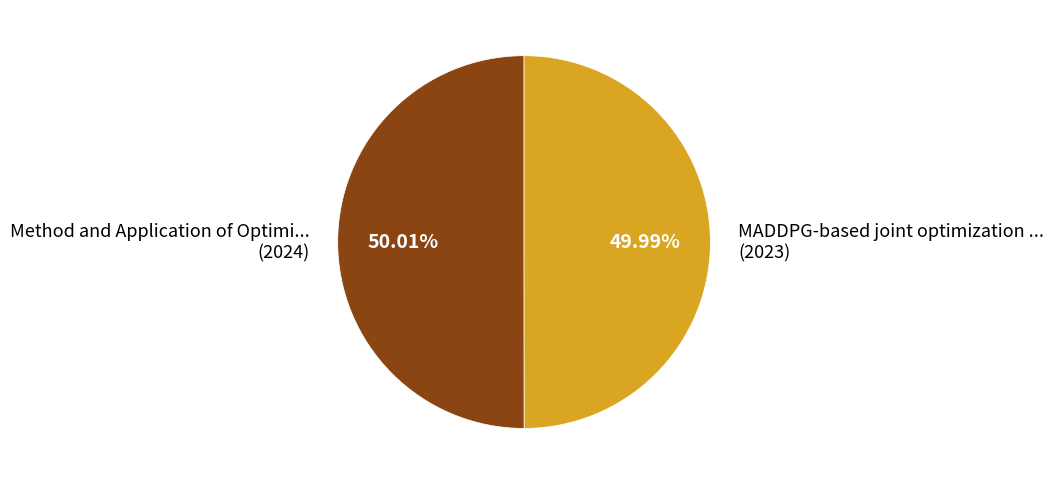

What is the ratio of the value at MADDPG-based joint optimization ... (2023) to the value at Method and Application of Optimi... (2024)?

1.0